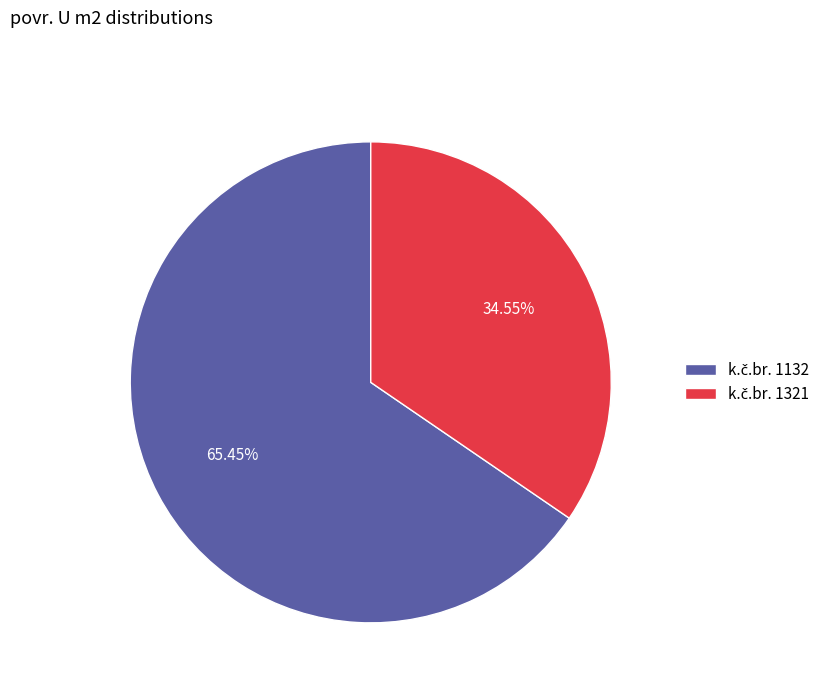

Does any single category account for the majority?

Yes